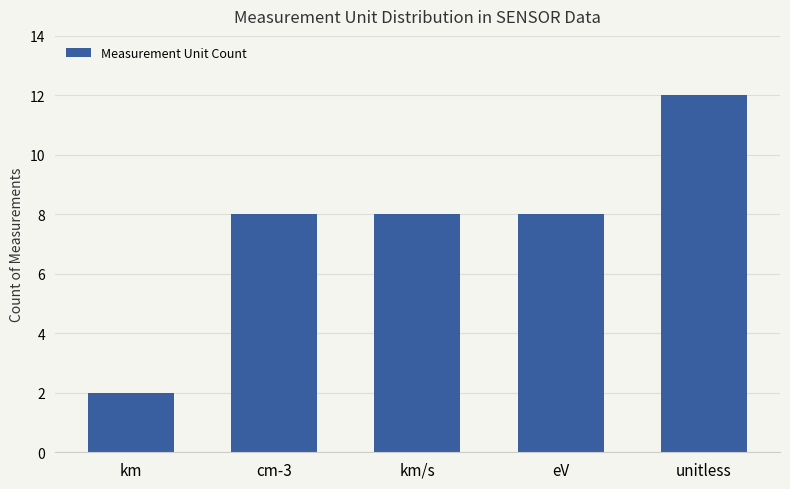

What is the change in value from km to eV?

+6